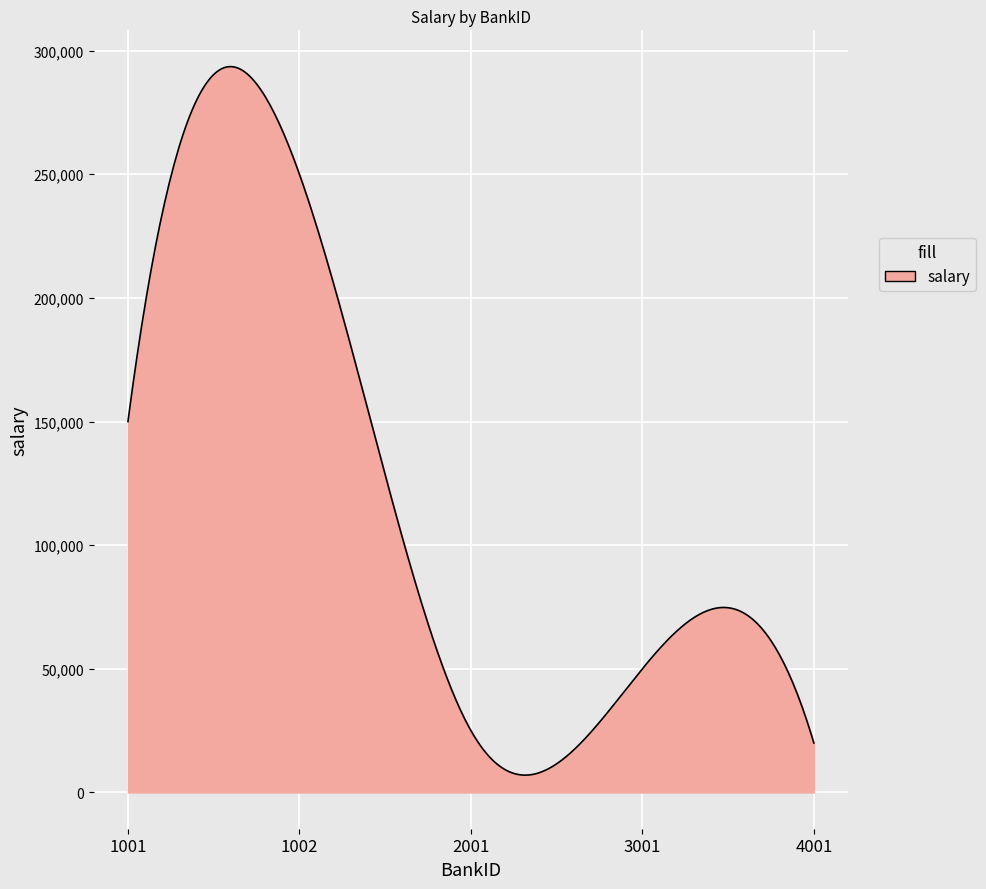

What is the smallest value displayed?

6995.9